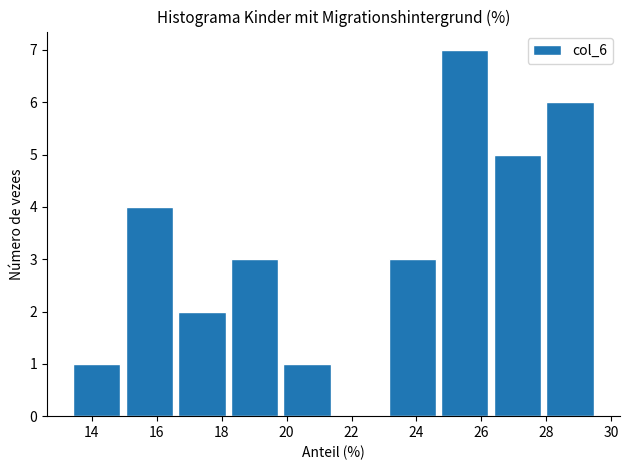

Which range on the x-axis has the tallest bar?

24.8 to 26.4